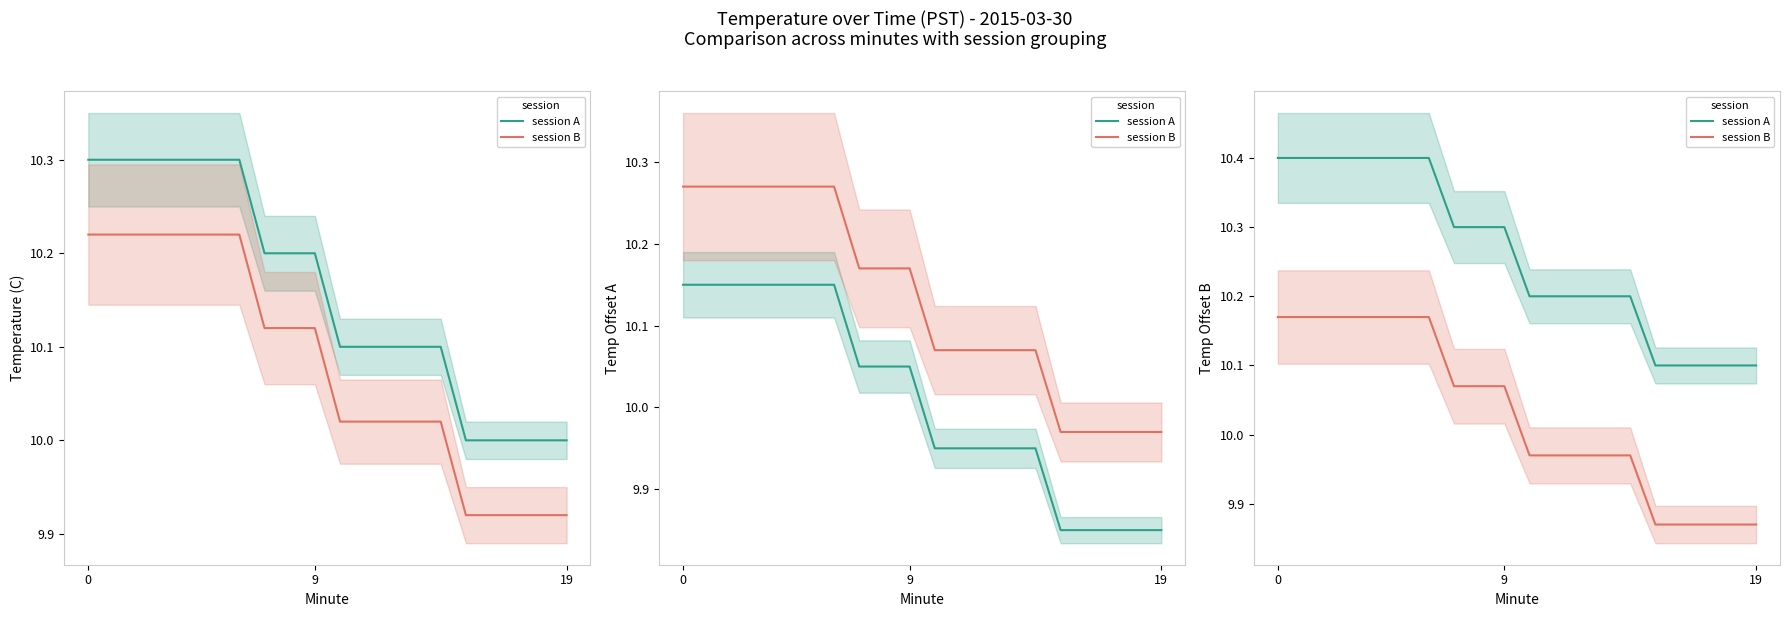

Which series changed the most between 19 and 4?

session A